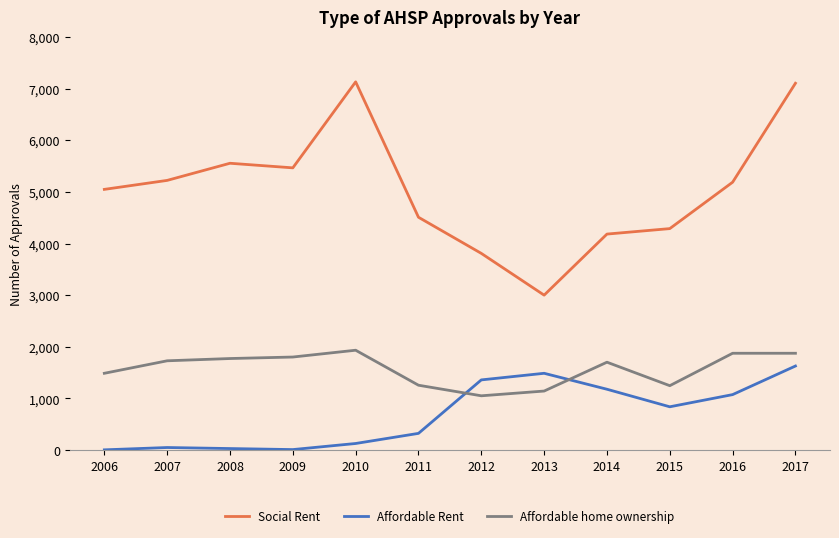

At which category is the sum across all series the highest?

2017